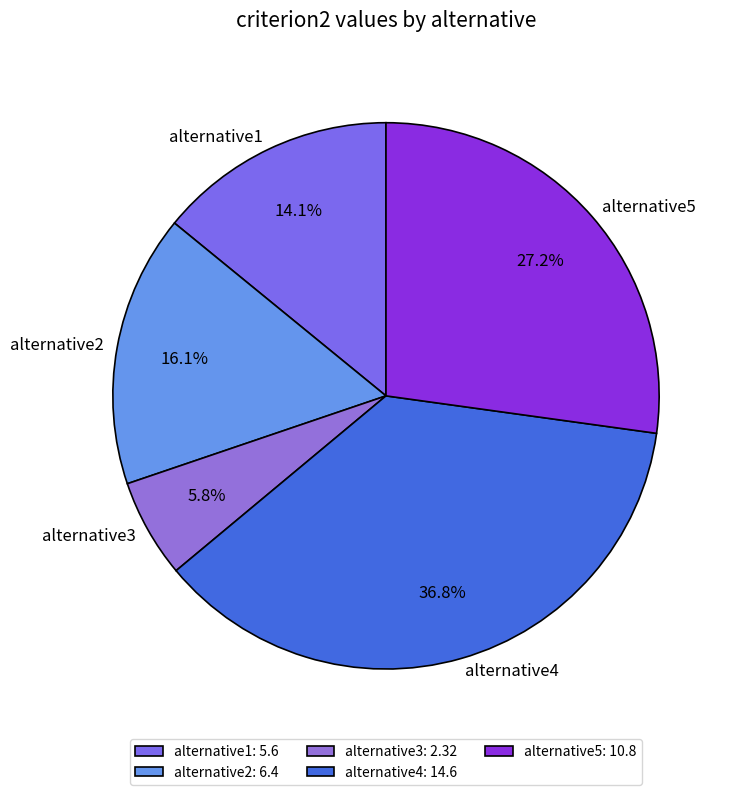

How many slices are in this pie chart?

5